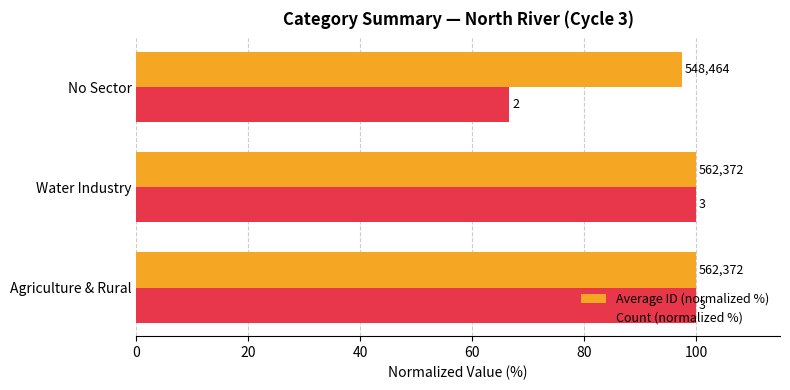

Which series has the largest total across all categories?

Average ID (normalized %)